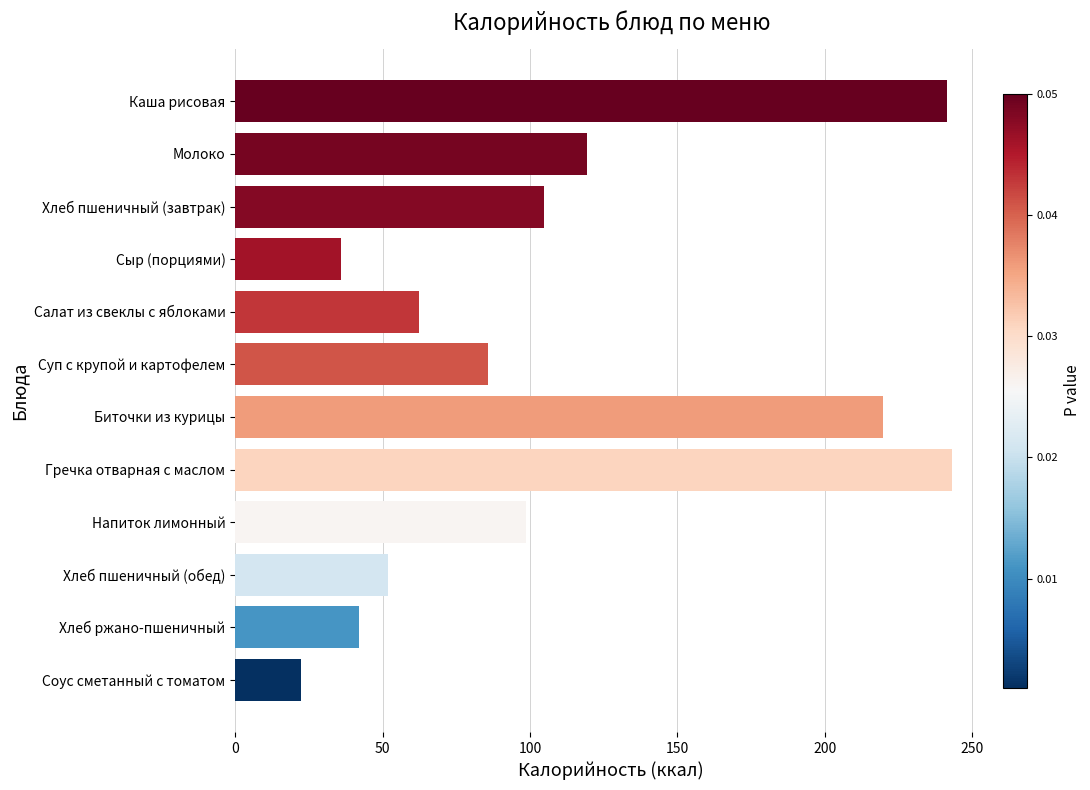

Reading top to bottom, extract all data points from this chart.

241.6	119.2	104.7	35.8	62.3	85.8	219.6	243.0	98.5	52.0	42.0	22.5